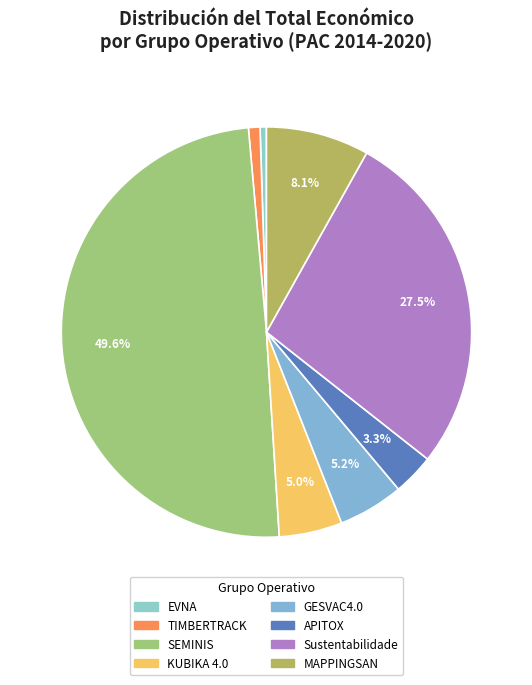

Combined, do GESVAC4.0 and APITOX account for over 50%?

No